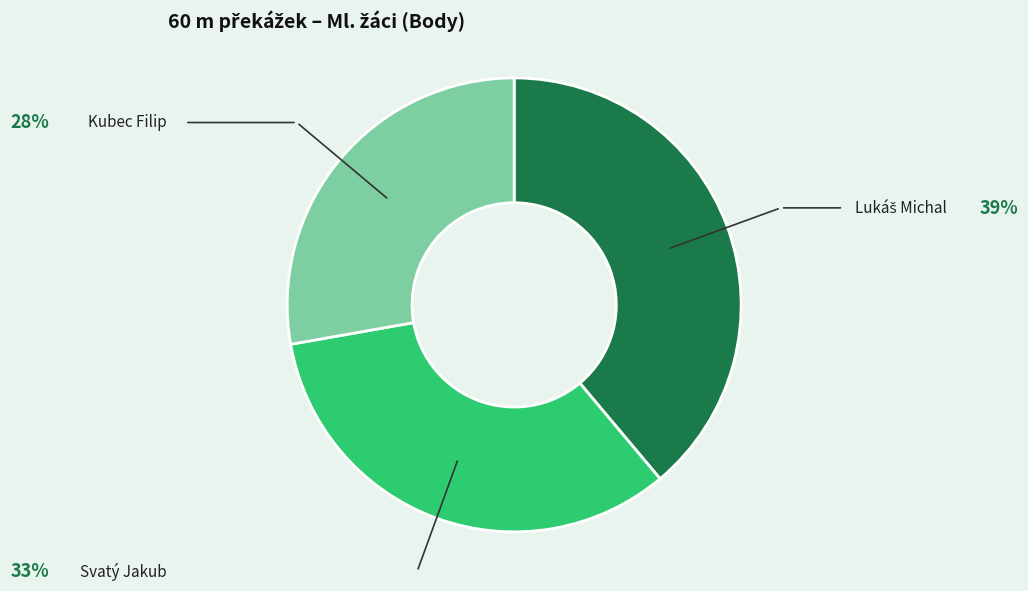

Does Kubec Filip represent more than half of the total?

No